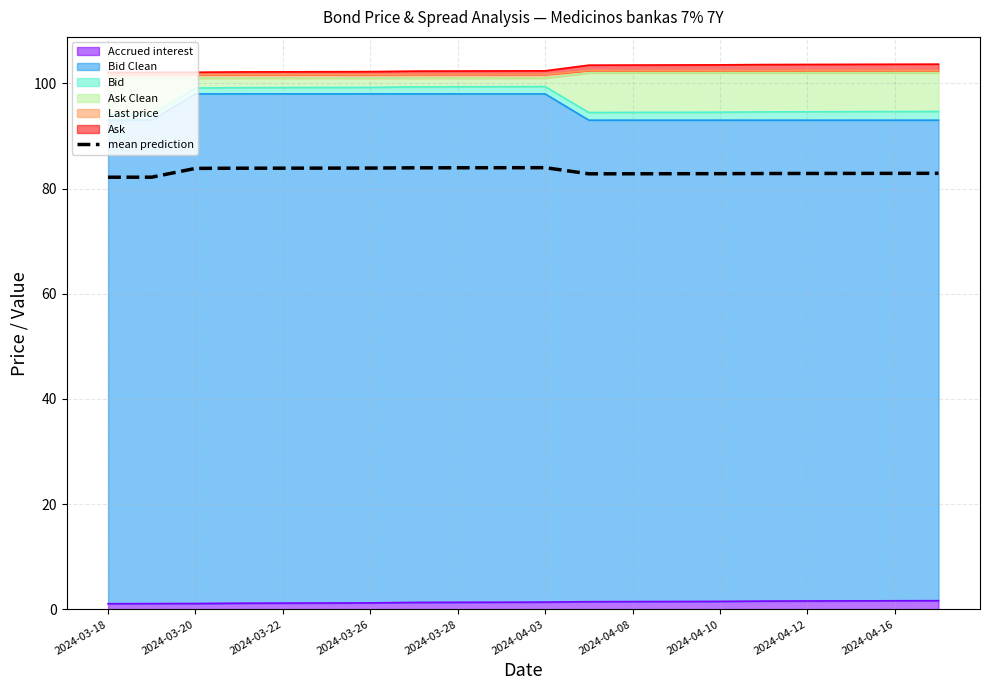

Reading left to right, what are all the values shown in this chart?

82.2	82.2	83.8	83.9	83.9	83.9	83.9	83.9	84.0	84.0	84.0	82.8	82.8	82.8	82.8	82.9	82.9	82.9	82.9	82.9